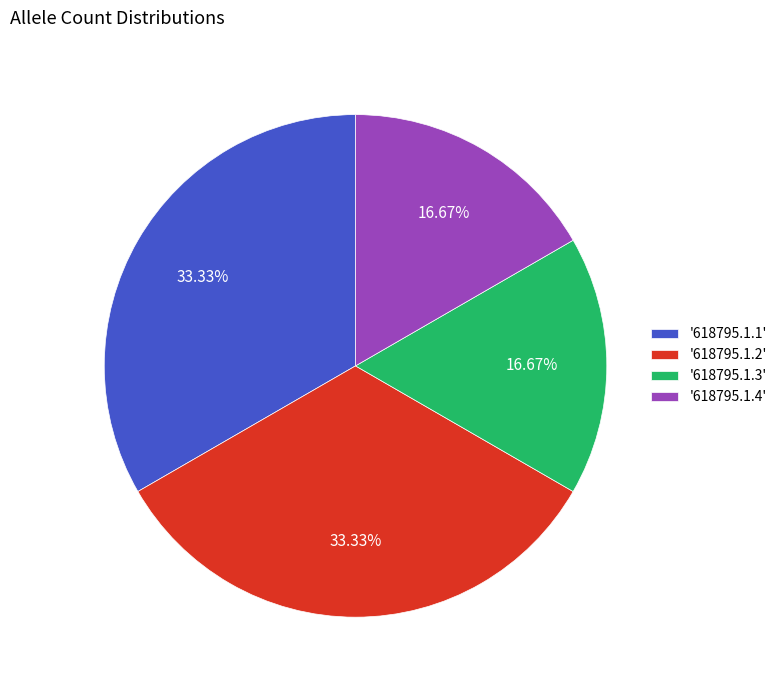

Combined, do '618795.1.2' and '618795.1.1' account for over 50%?

Yes